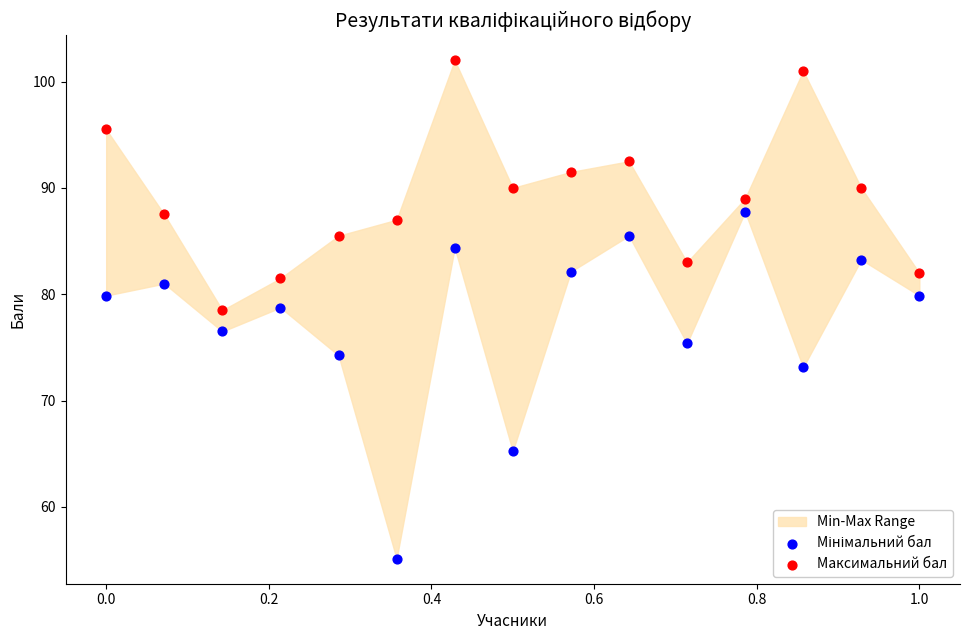

Across all data points, what is the range of X values (max minus min)?

1.0